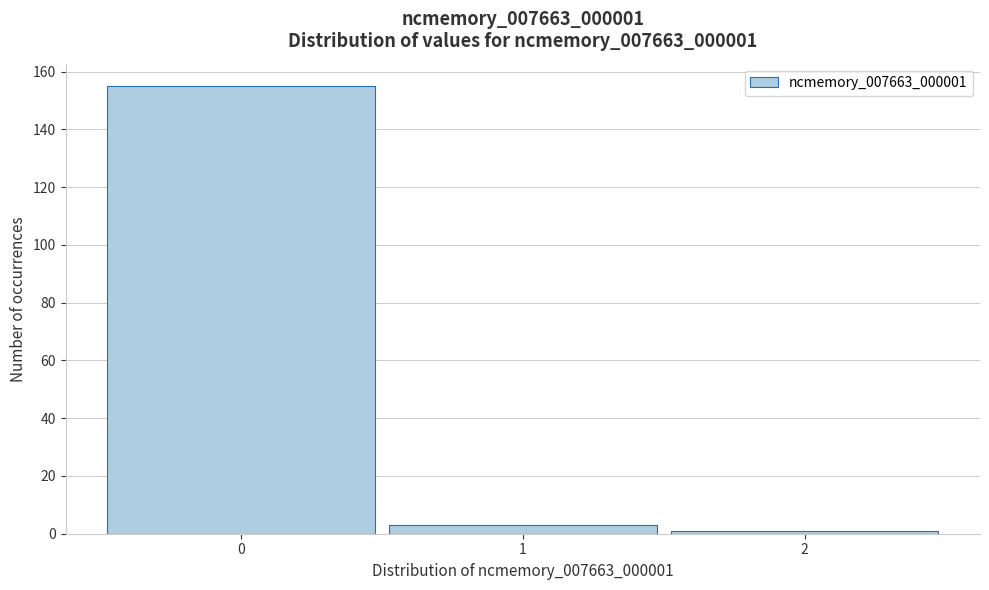

Which range on the x-axis has the tallest bar?

-0.5 to 0.5